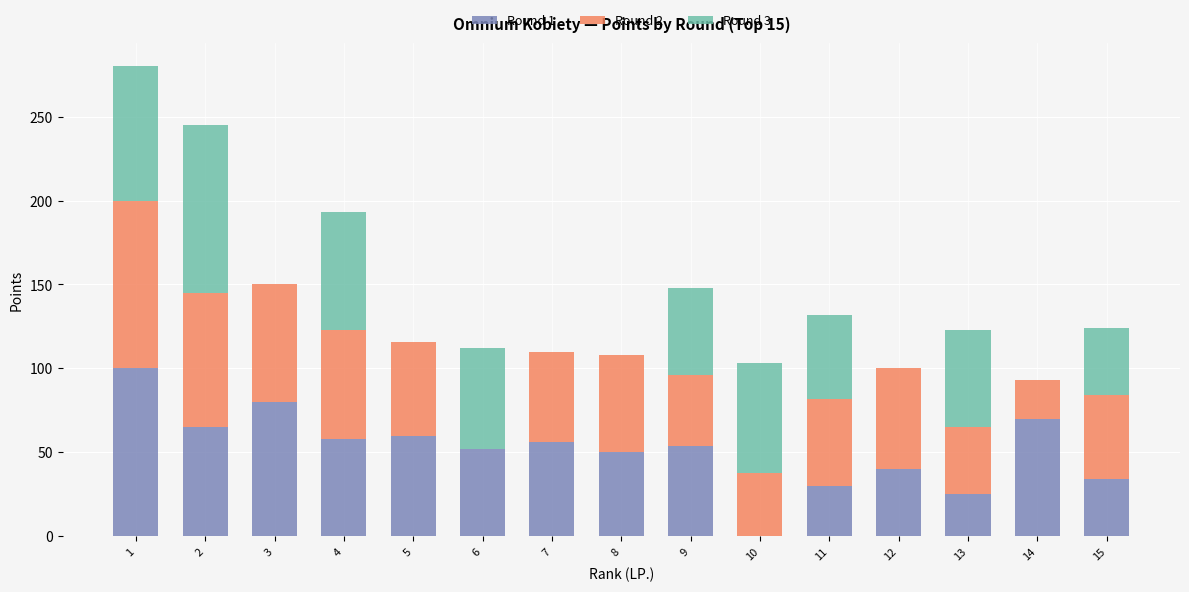

True or false: Round 1 has a value of 30 at 11.

True